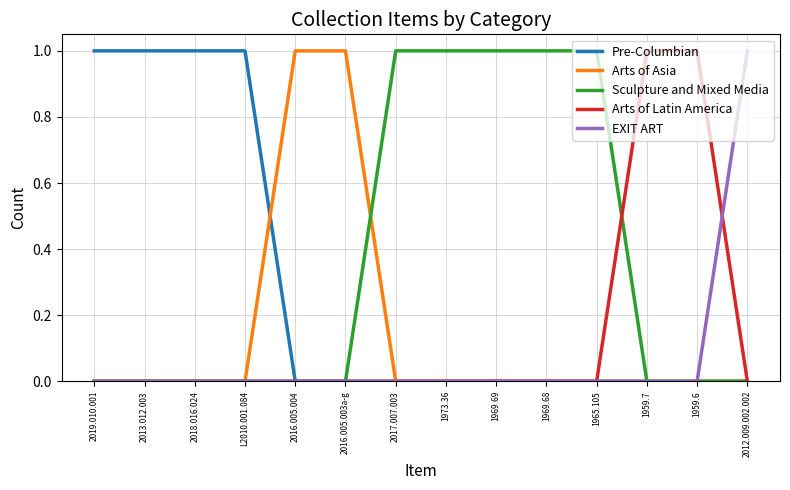

What position from the right is 1959.7?

3